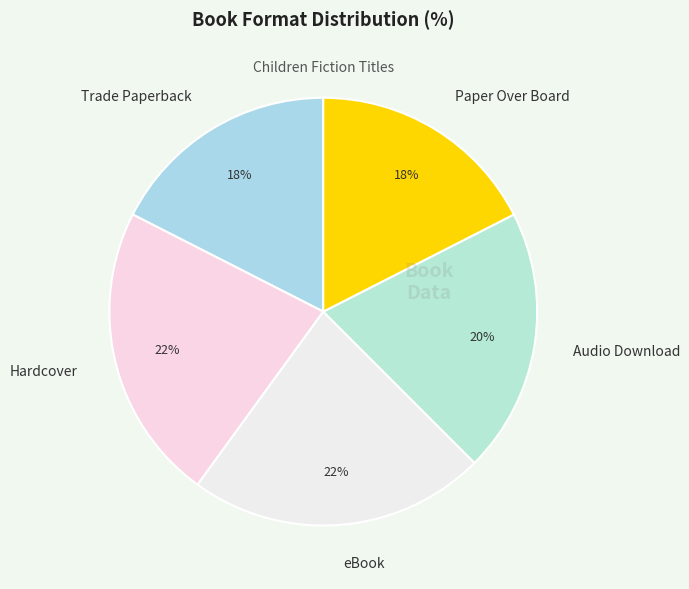

The Audio Download slice represents 20% of the pie. True or false?

True